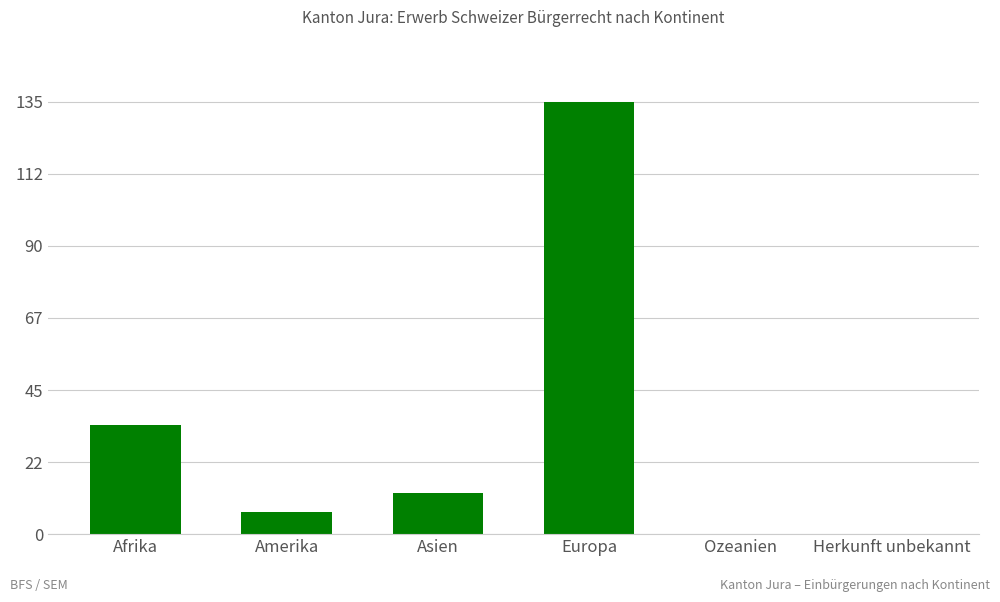

At which label is the value closest to 67?

Afrika